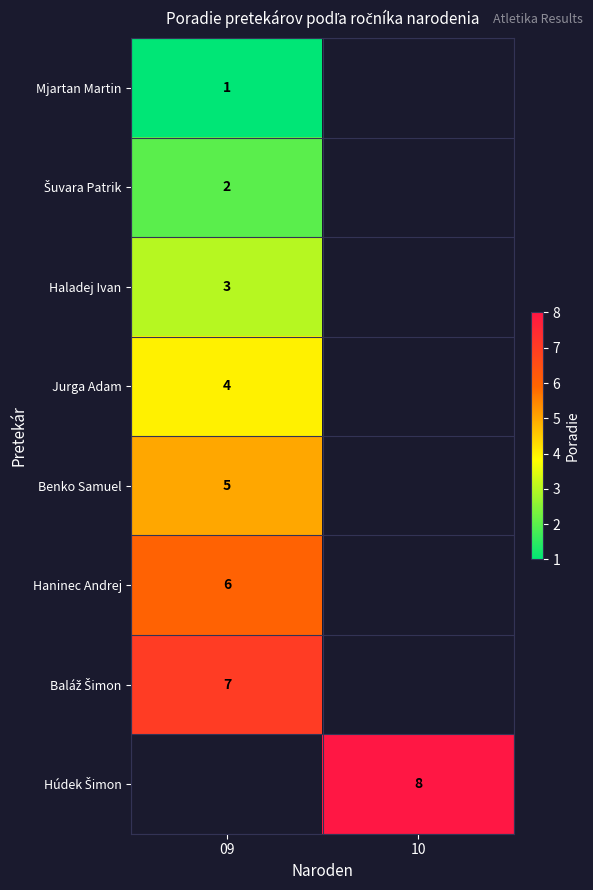

Which category has the lowest value across all series?

09